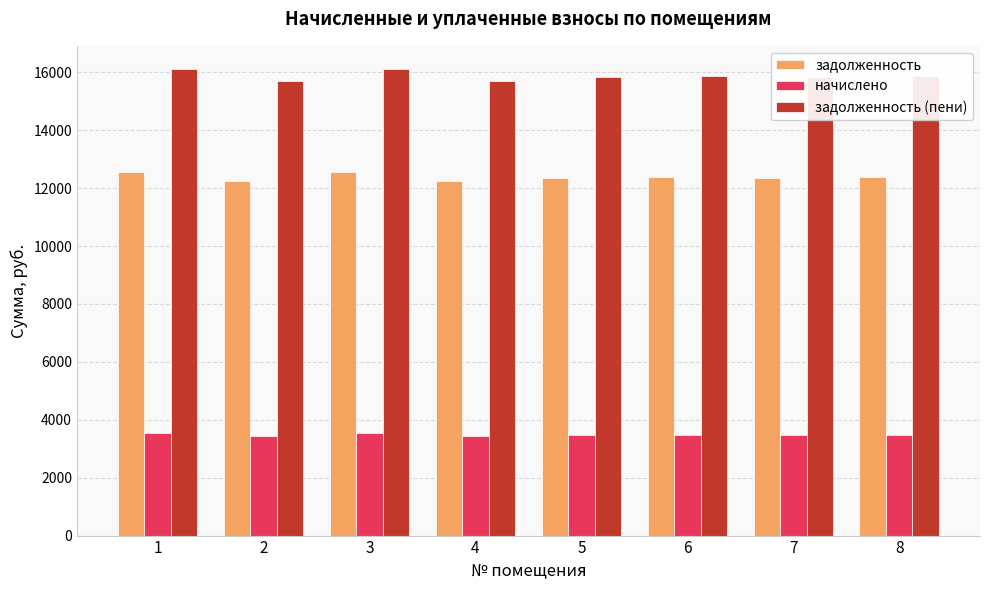

What value does the задолженность (пени) series have at 7?

15833.0